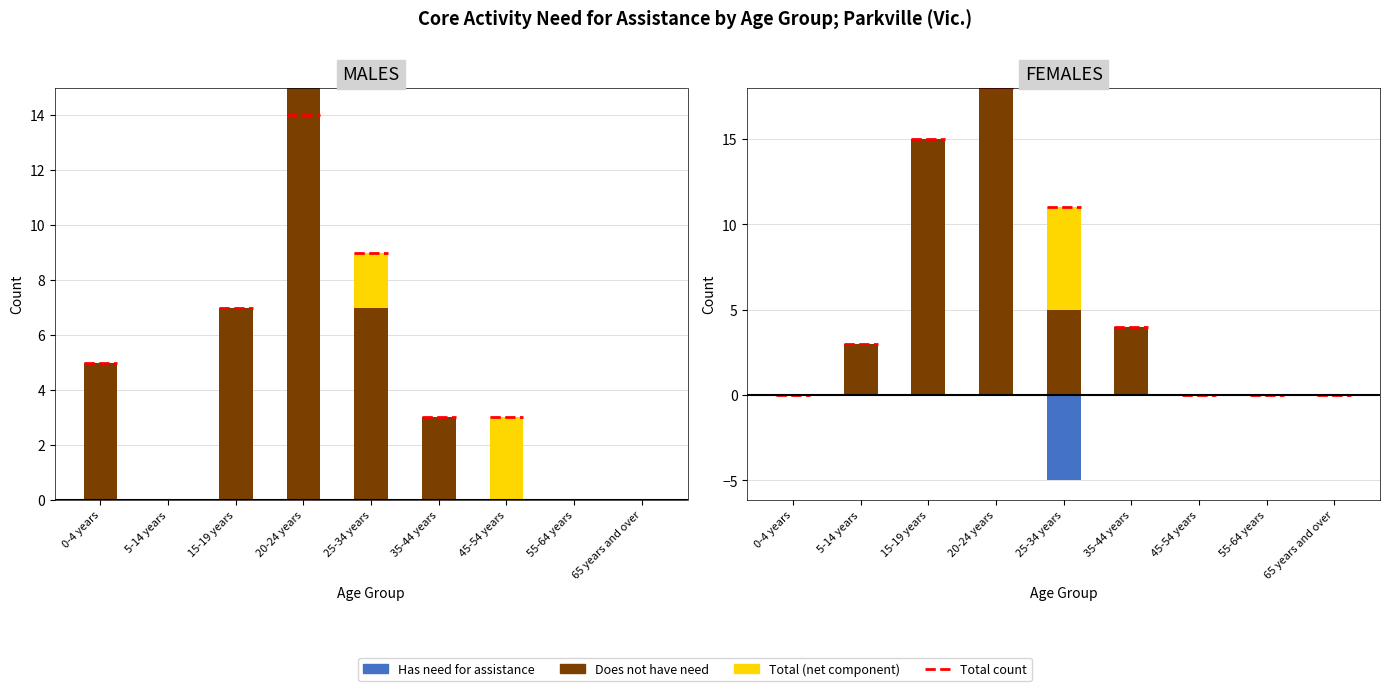

Rank the categories by Total (net component) value from lowest to highest.

0-4 years, 5-14 years, 15-19 years, 20-24 years, 35-44 years, 45-54 years, 55-64 years, 65 years and over, 25-34 years